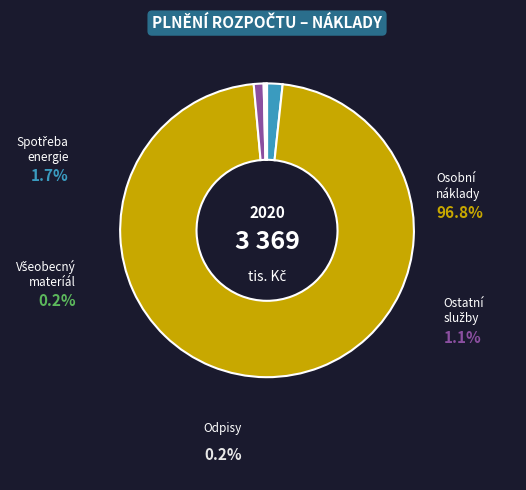

Is there any slice that represents more than half of the pie?

Yes